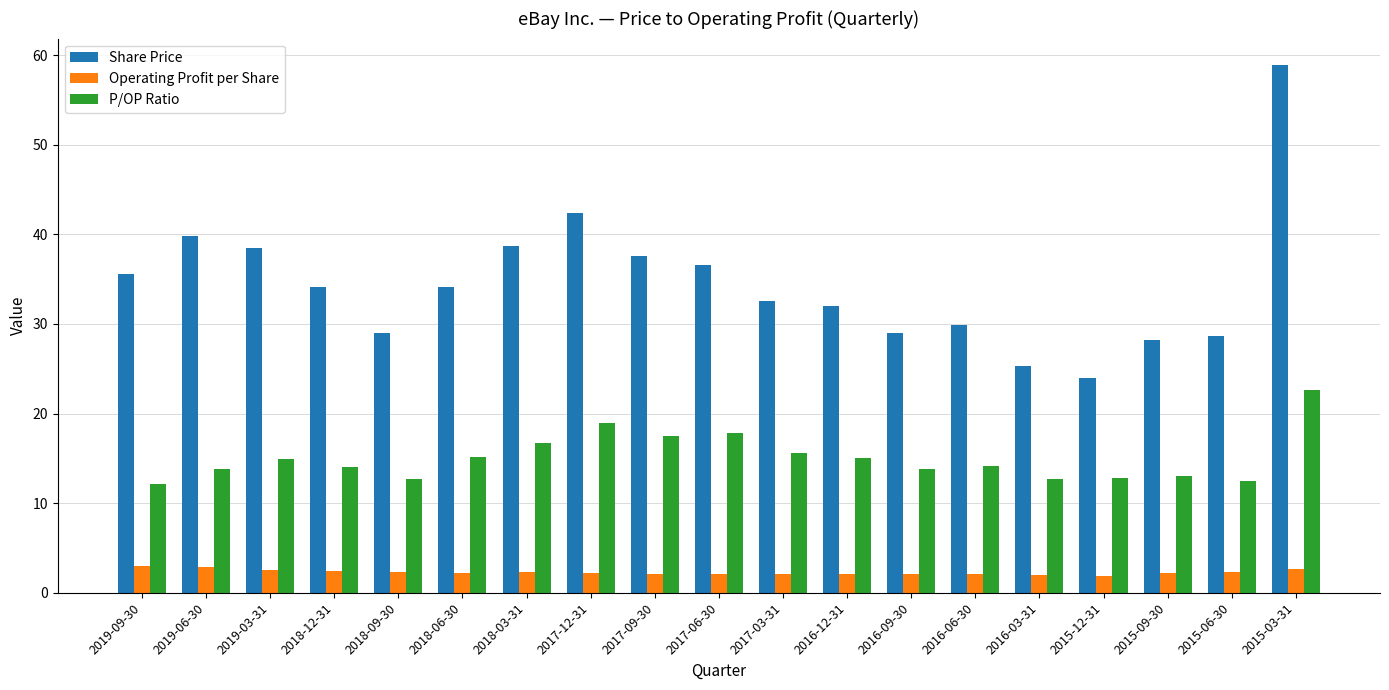

Which series has the largest range (max minus min)?

Share Price